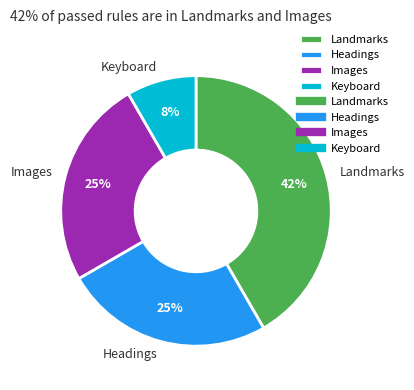

To the nearest percent, what is the average slice percentage?

25%